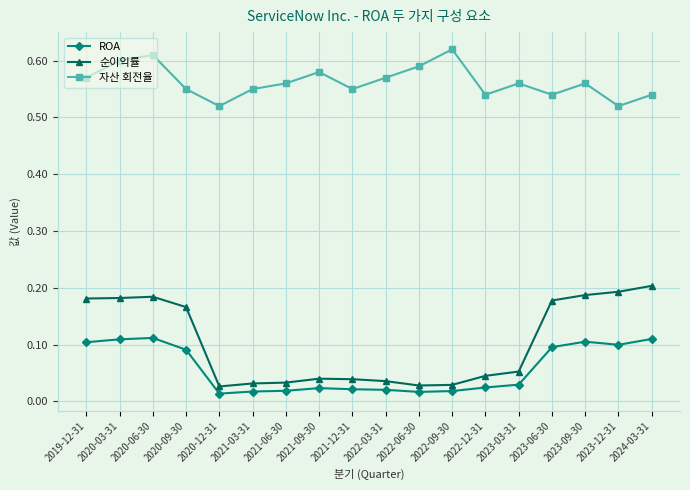

Which series has the widest spread of values?

순이익률